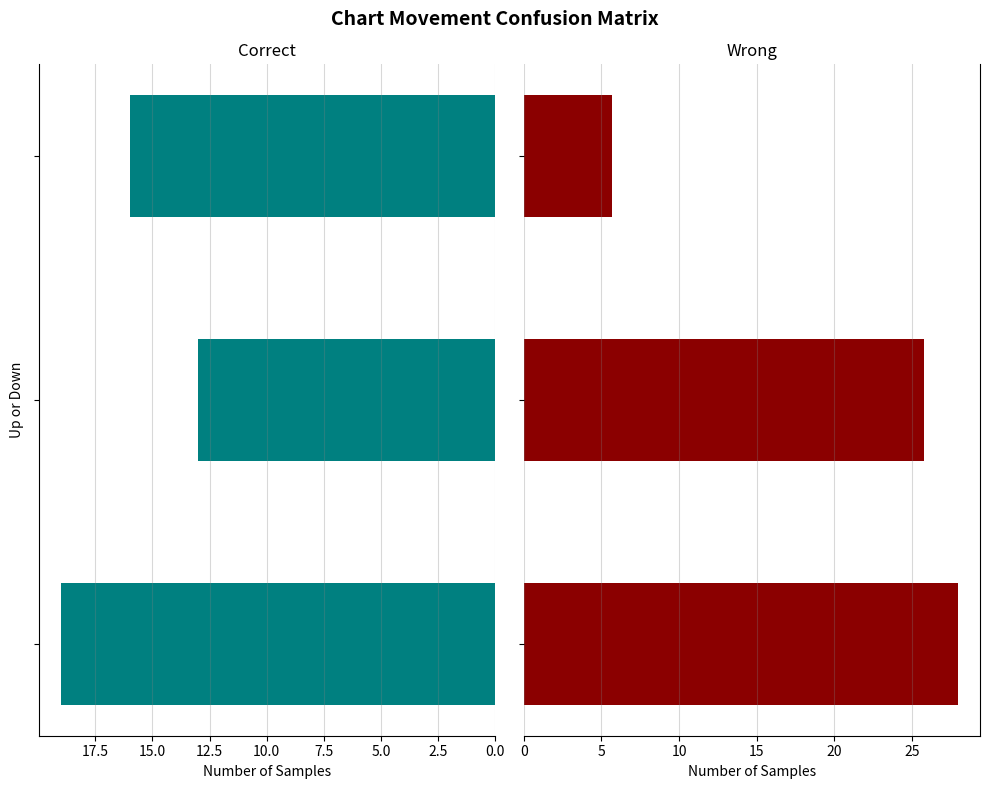

What position from the right is 2.5?

2